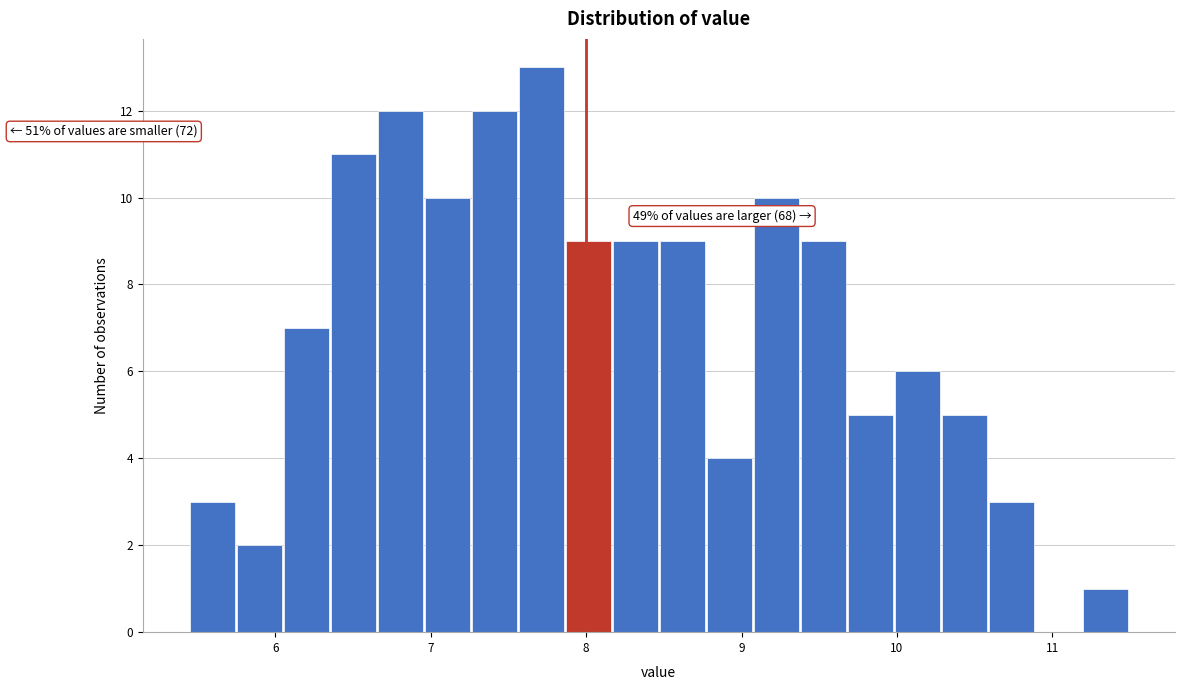

Around what value on the x-axis is the tallest bar? Give the approximate position of its centre, as read against the axis.

7.7